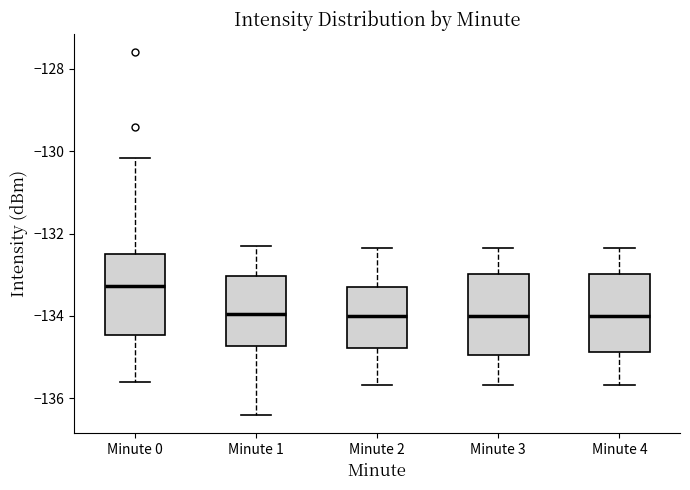

Reading left to right, read every box against the y-axis: the position of its median line, the range the box covers, and the ends of its whiskers. The values are not printed on the chart, so give them approximately, as read against the axis.

Minute 0: median -133.2, box -134.4 to -132.6, whiskers -135.6 to -130.2
Minute 1: median -134.0, box -134.8 to -133.0, whiskers -136.4 to -132.4
Minute 2: median -134.0, box -134.8 to -133.2, whiskers -135.6 to -132.4
Minute 3: median -134.0, box -135.0 to -133.0, whiskers -135.6 to -132.4
Minute 4: median -134.0, box -134.8 to -133.0, whiskers -135.6 to -132.4